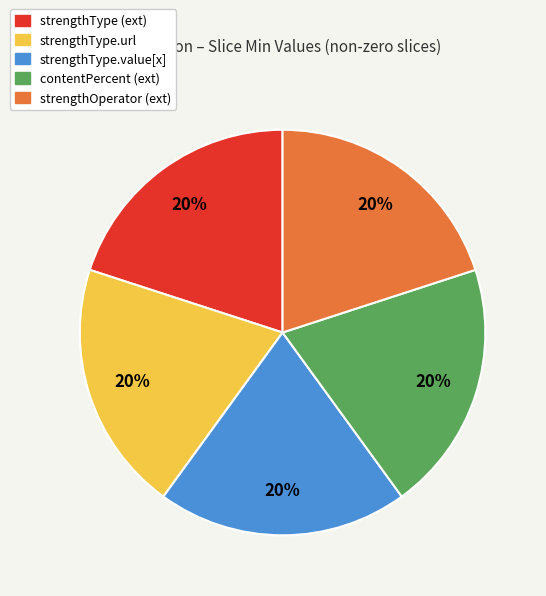

To the nearest percent, what is the average slice percentage?

20%